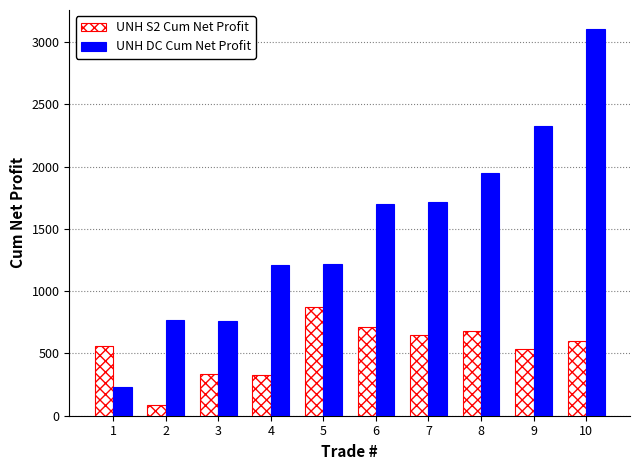

Which series has the largest range (max minus min)?

UNH DC Cum Net Profit